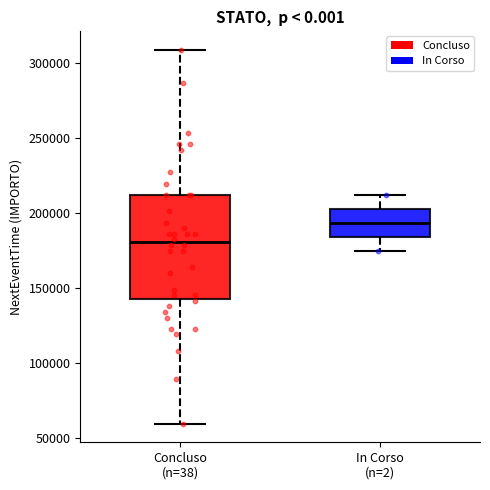

Reading left to right, transcribe this box plot: for each box, give where its median line is, the range the box spans, and where its two whiskers end, as read against the y-axis. The values are not printed on the chart, so give them approximately, as read against the axis.

Concluso (n=38): median 180000, box 145000 to 210000, whiskers 60000 to 310000
In Corso (n=2): median 195000, box 185000 to 205000, whiskers 175000 to 210000